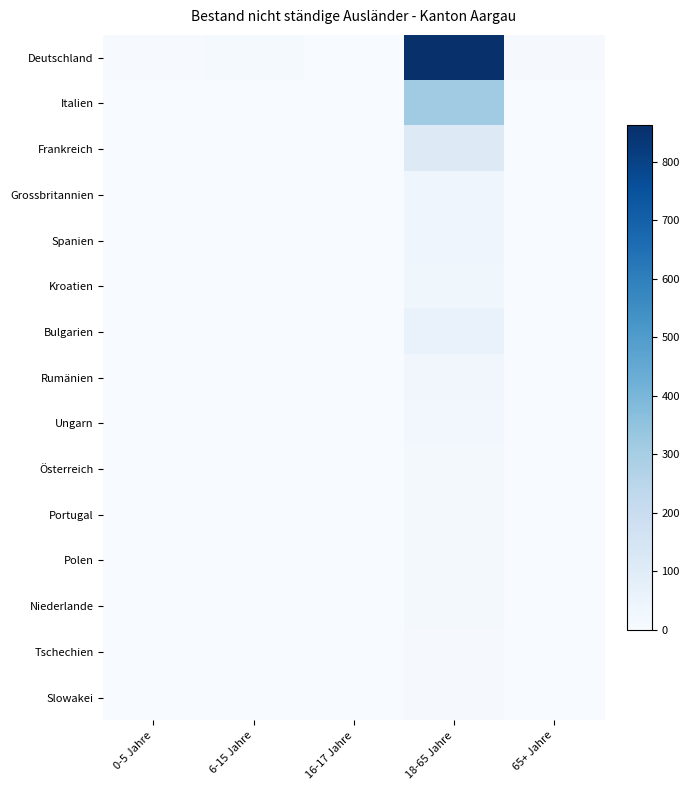

Reading right to left, transcribe all the data shown in this chart.

Deutschland: 65+ Jahre=9	18-65 Jahre=862	16-17 Jahre=2	6-15 Jahre=11	0-5 Jahre=4
Italien: 65+ Jahre=2	18-65 Jahre=314	16-17 Jahre=1	6-15 Jahre=1	0-5 Jahre=2
Frankreich: 65+ Jahre=1	18-65 Jahre=109	16-17 Jahre=0	6-15 Jahre=0	0-5 Jahre=0
Grossbritannien: 65+ Jahre=0	18-65 Jahre=40	16-17 Jahre=0	6-15 Jahre=0	0-5 Jahre=0
Spanien: 65+ Jahre=0	18-65 Jahre=35	16-17 Jahre=0	6-15 Jahre=1	0-5 Jahre=0
Kroatien: 65+ Jahre=0	18-65 Jahre=32	16-17 Jahre=0	6-15 Jahre=0	0-5 Jahre=0
Bulgarien: 65+ Jahre=0	18-65 Jahre=58	16-17 Jahre=1	6-15 Jahre=1	0-5 Jahre=0
Rumänien: 65+ Jahre=0	18-65 Jahre=30	16-17 Jahre=0	6-15 Jahre=0	0-5 Jahre=0
Ungarn: 65+ Jahre=0	18-65 Jahre=25	16-17 Jahre=0	6-15 Jahre=0	0-5 Jahre=0
Österreich: 65+ Jahre=0	18-65 Jahre=20	16-17 Jahre=0	6-15 Jahre=1	0-5 Jahre=0
Portugal: 65+ Jahre=0	18-65 Jahre=18	16-17 Jahre=0	6-15 Jahre=0	0-5 Jahre=0
Polen: 65+ Jahre=0	18-65 Jahre=15	16-17 Jahre=0	6-15 Jahre=0	0-5 Jahre=0
Niederlande: 65+ Jahre=0	18-65 Jahre=14	16-17 Jahre=0	6-15 Jahre=0	0-5 Jahre=0
Tschechien: 65+ Jahre=0	18-65 Jahre=10	16-17 Jahre=0	6-15 Jahre=0	0-5 Jahre=0
Slowakei: 65+ Jahre=0	18-65 Jahre=8	16-17 Jahre=0	6-15 Jahre=0	0-5 Jahre=0